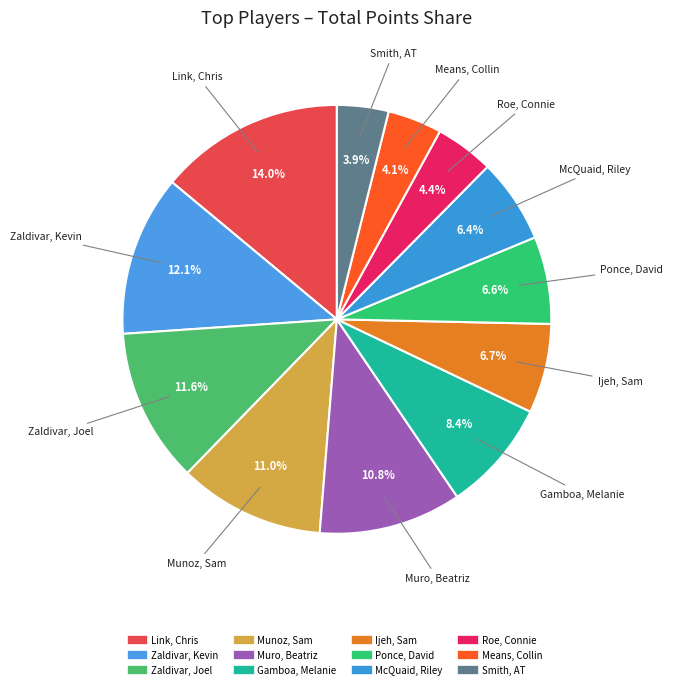

Is Muro, Beatriz the majority of the pie?

No